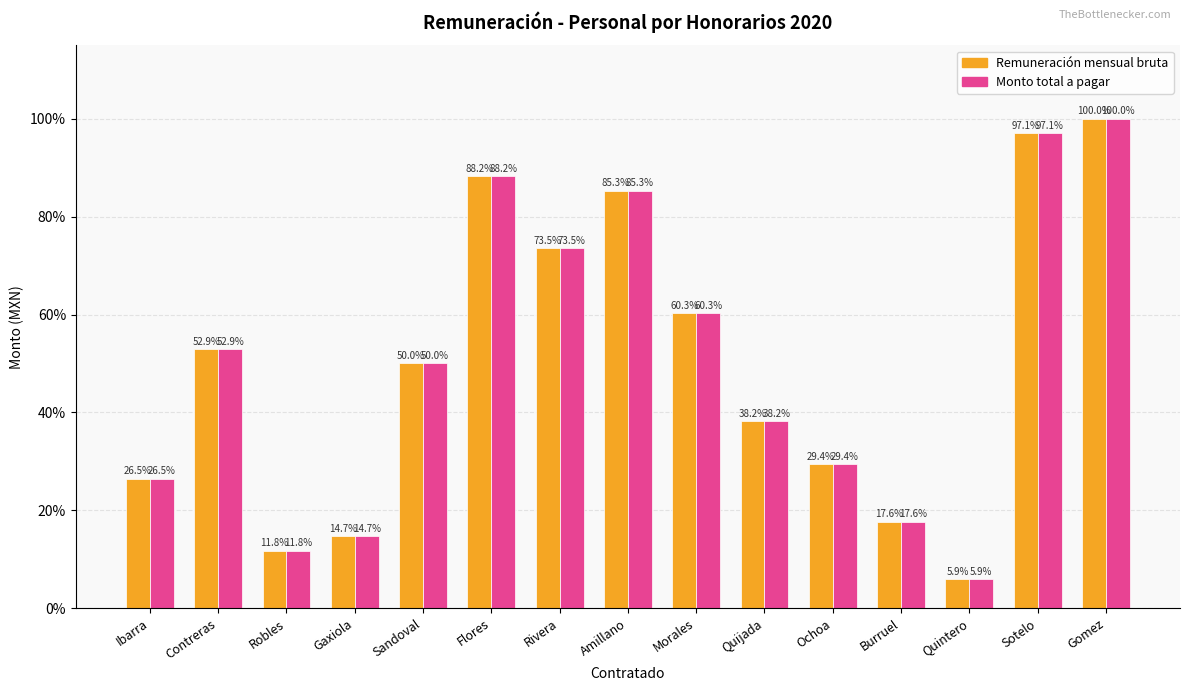

Count the number of data series in this chart.

2